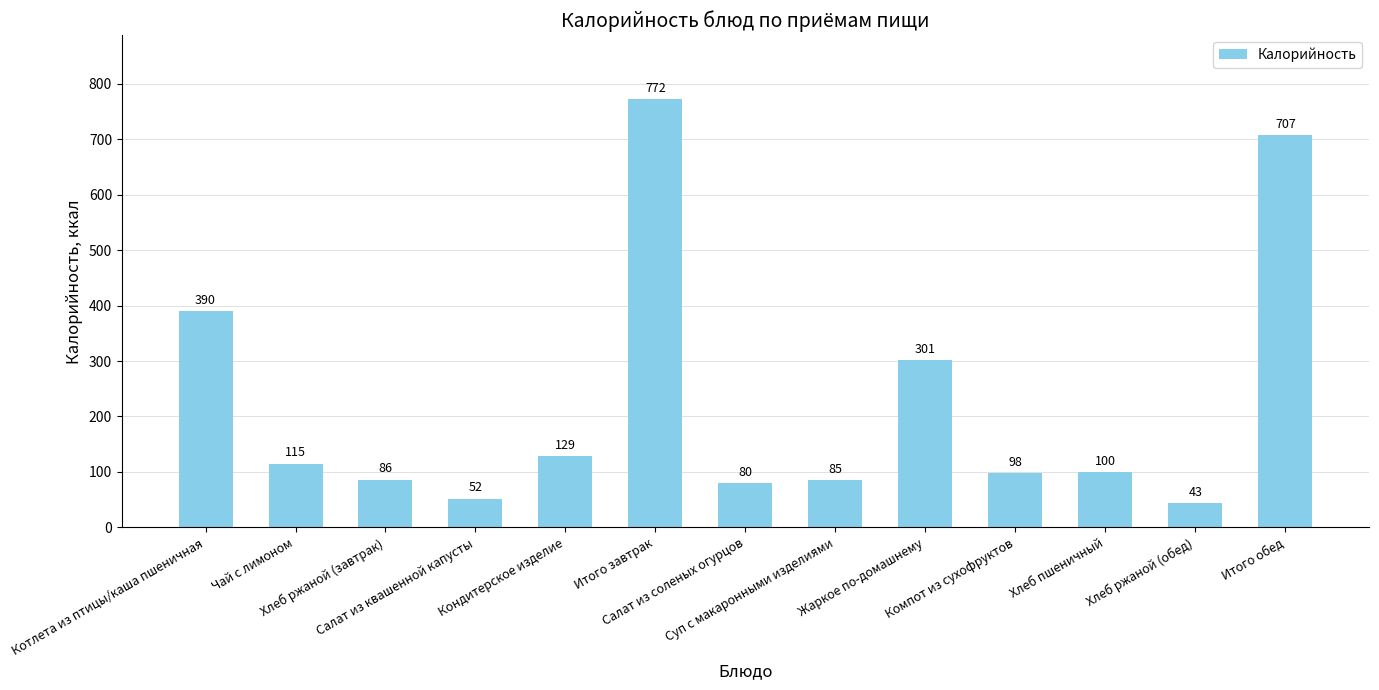

Where is the data nearest to the value 407?

Котлета из птицы/каша пшеничная